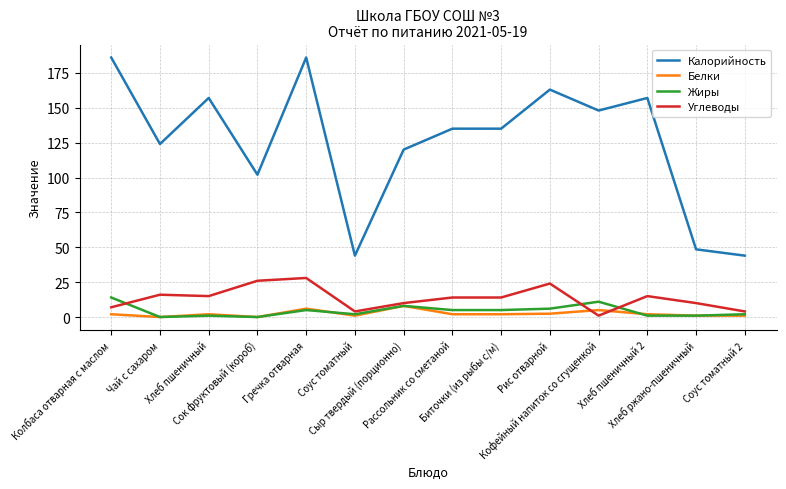

True or false: Калорийность and Жиры intersect in this chart.

False